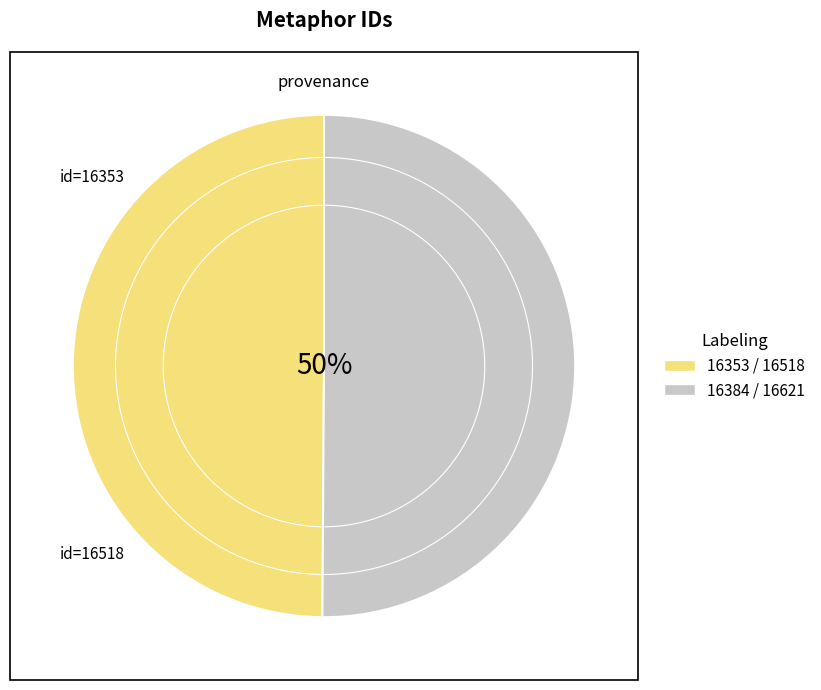

To the nearest percent, what percentage of the pie is 16353 / 16518?

50%